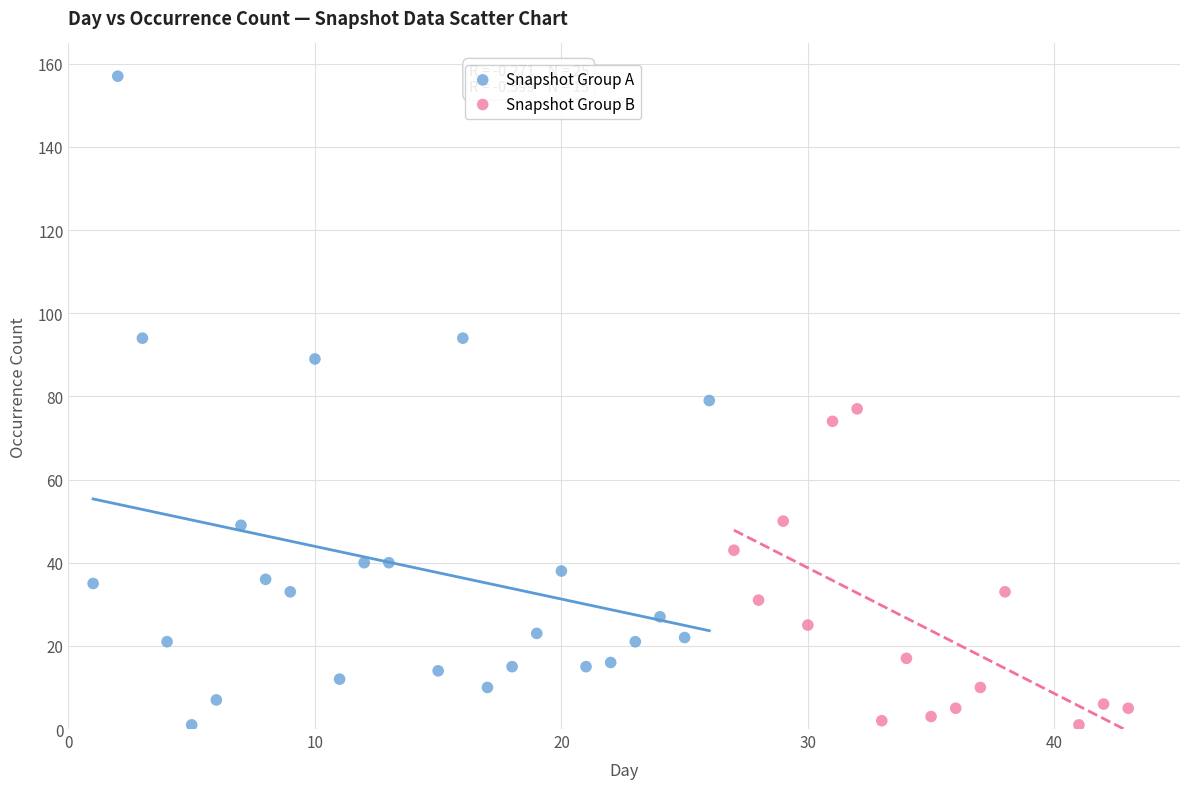

Which series reaches the maximum Y coordinate?

Snapshot Group A